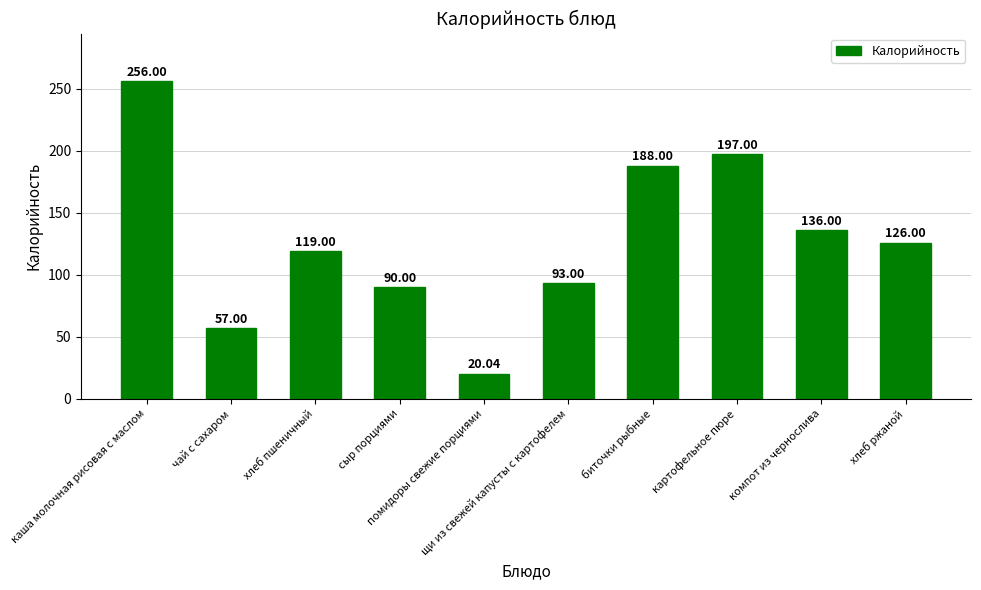

Reading right to left, extract all data points from this chart.

хлеб ржаной=126.0	компот из чернослива=136.0	картофельное пюре=197.0	биточки рыбные=188.0	щи из свежей капусты с картофелем=93.0	помидоры свежие порциями=20.0	сыр порциями=90.0	хлеб пшеничный=119.0	чай с сахаром=57.0	каша молочная рисовая с маслом=256.0